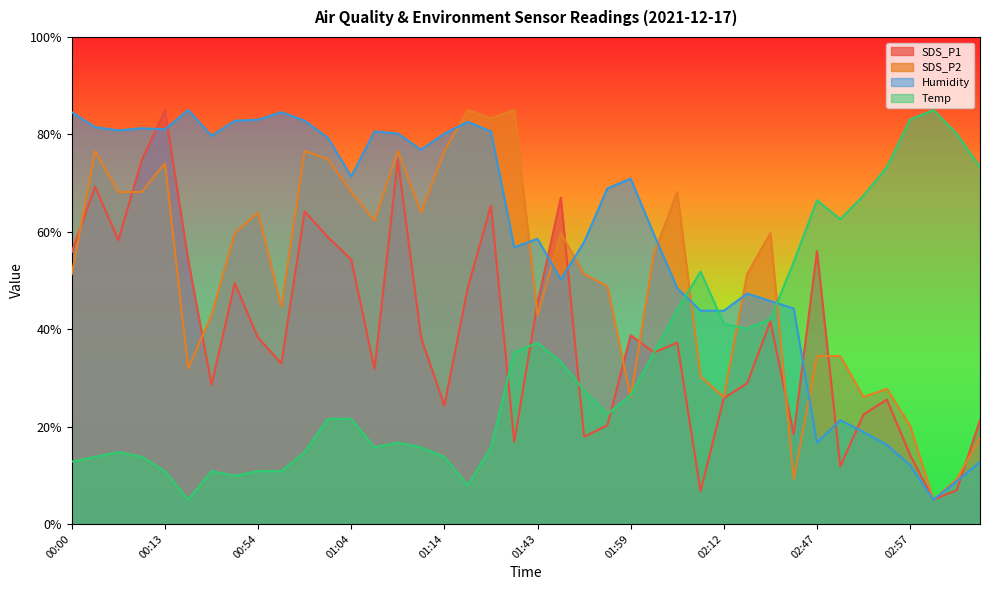

In Temp, how many points are lower than both neighbors (excluding endpoints)?

7